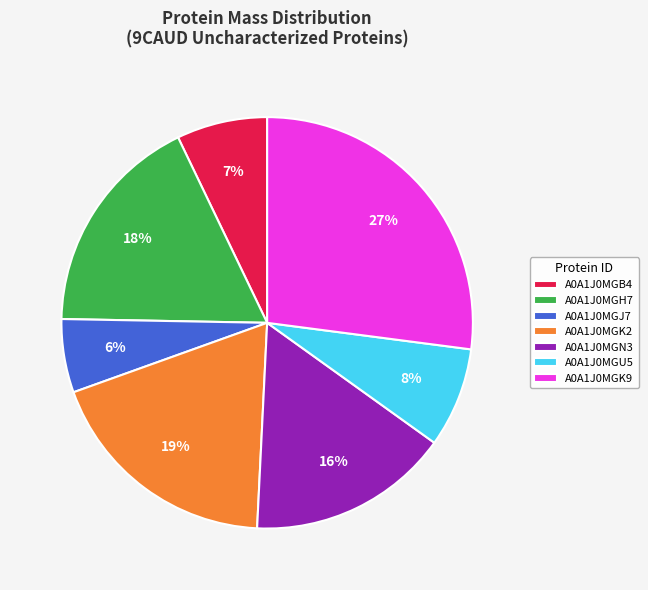

To the nearest percent, what is the combined percentage of A0A1J0MGK2 and A0A1J0MGN3?

35%